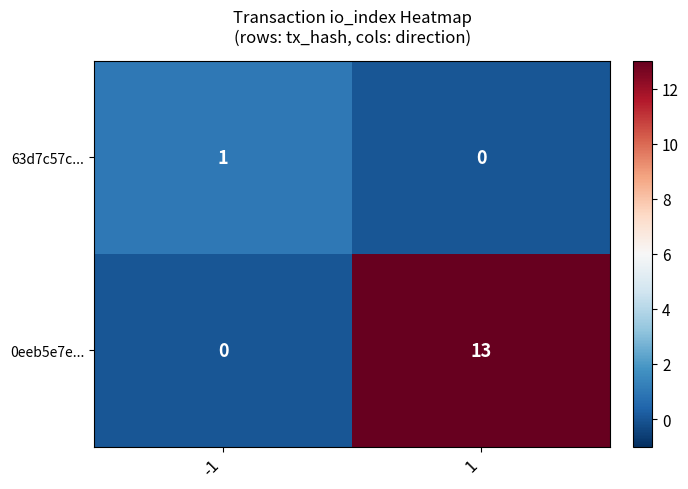

What is the difference between the 0eeb5e7e... values at 1 and -1?

13